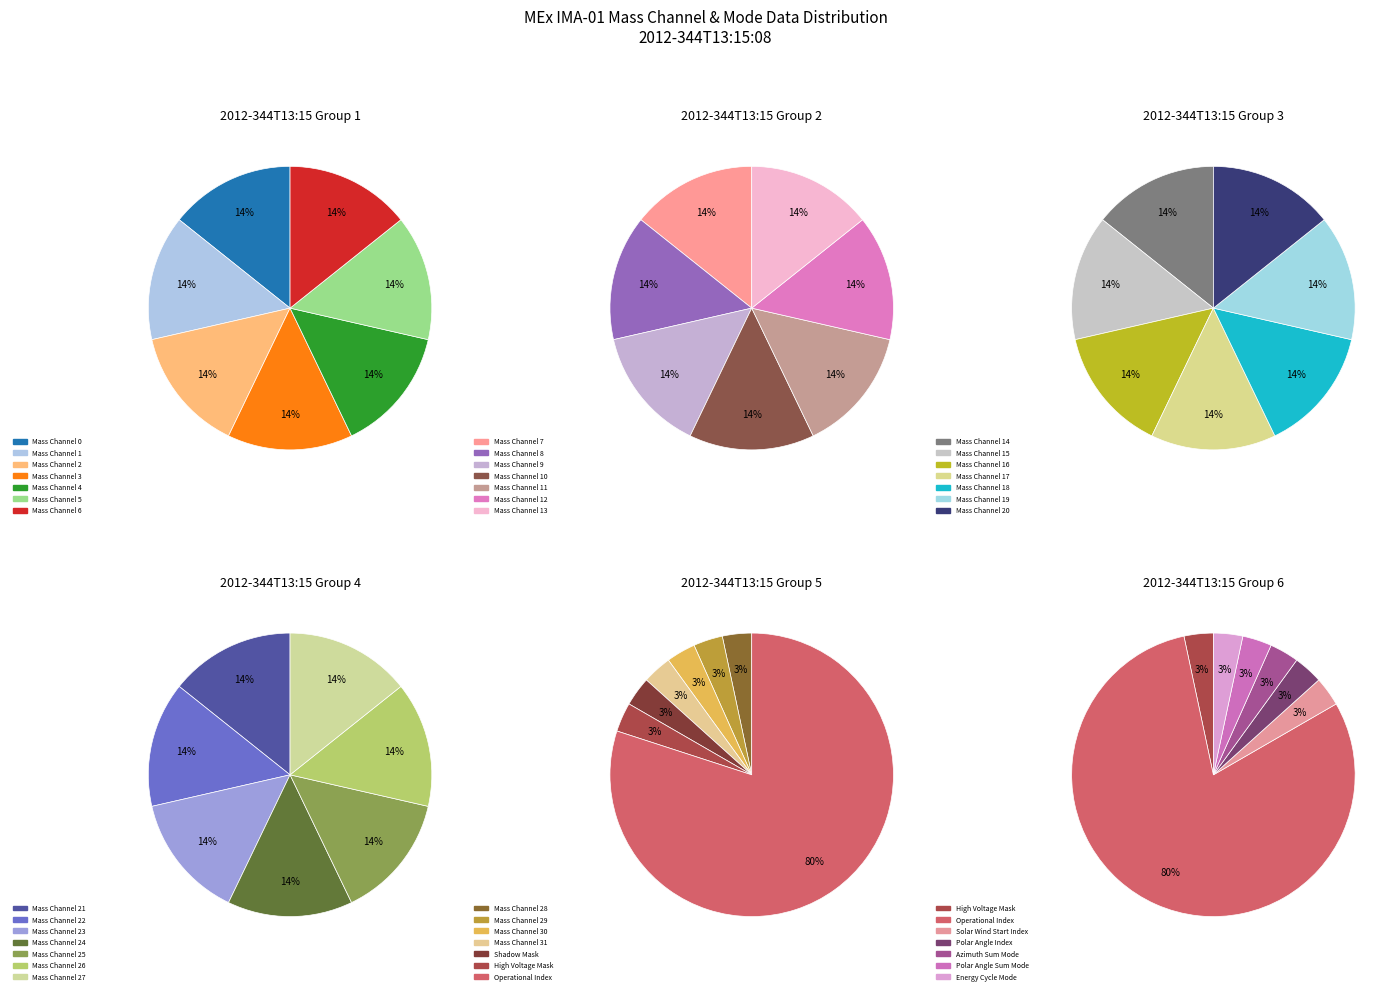

What is the majority slice?

Operational Index